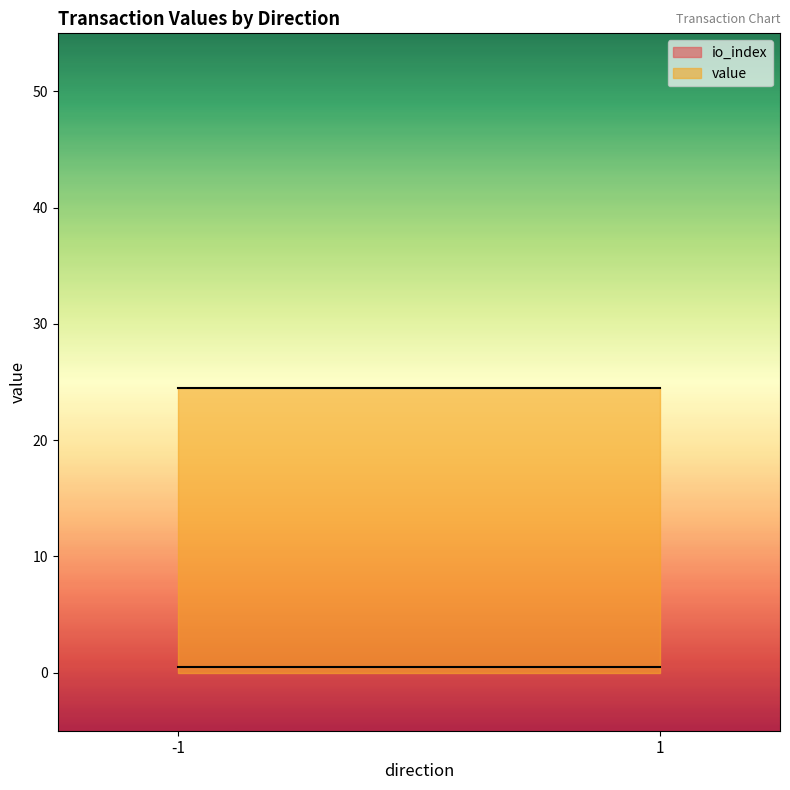

List the series in order of their overall mean, lowest first.

io_index, value